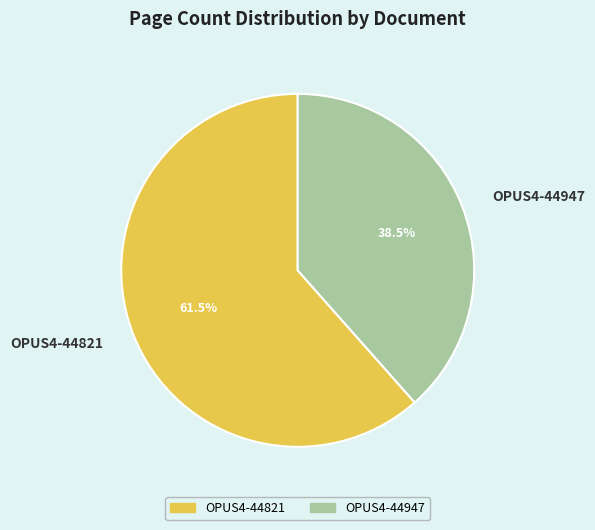

Is it true that OPUS4-44821 is 70% of the pie?

False